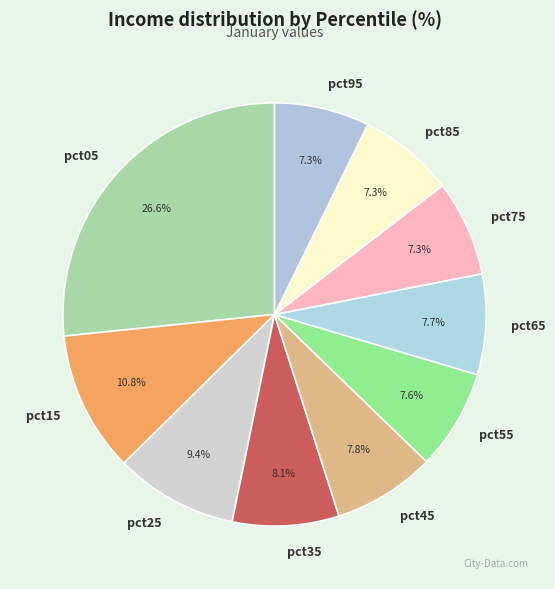

What is the largest slice in the pie chart?

pct05